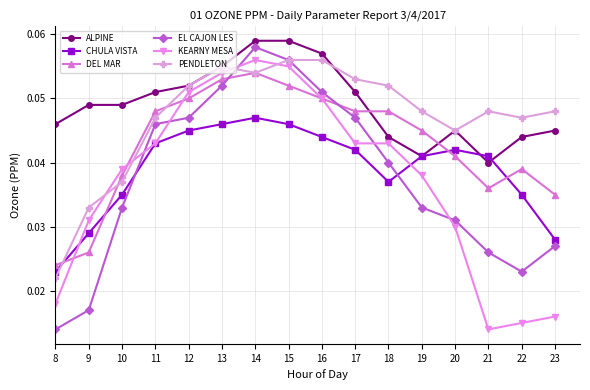

The value of DEL MAR at 19 is 0.1. True or false?

False